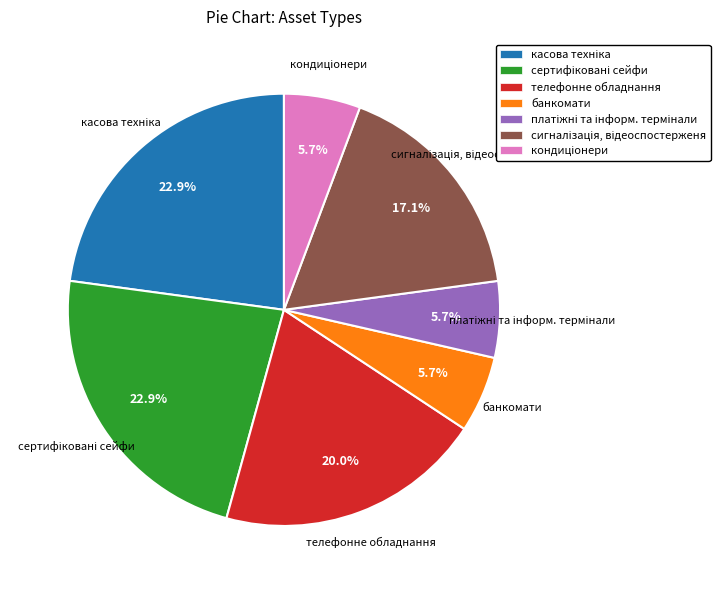

Does банкомати represent more than half of the total?

No